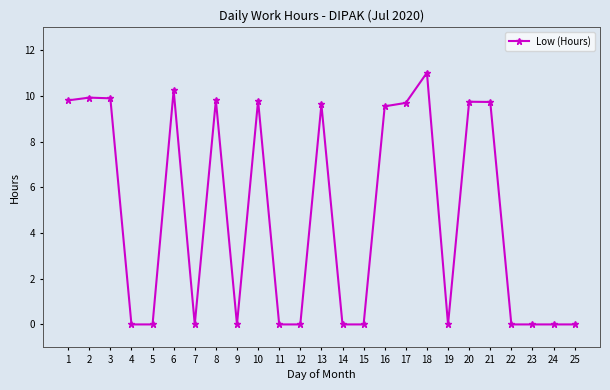

The value at 5 is 0.0. True or false?

True